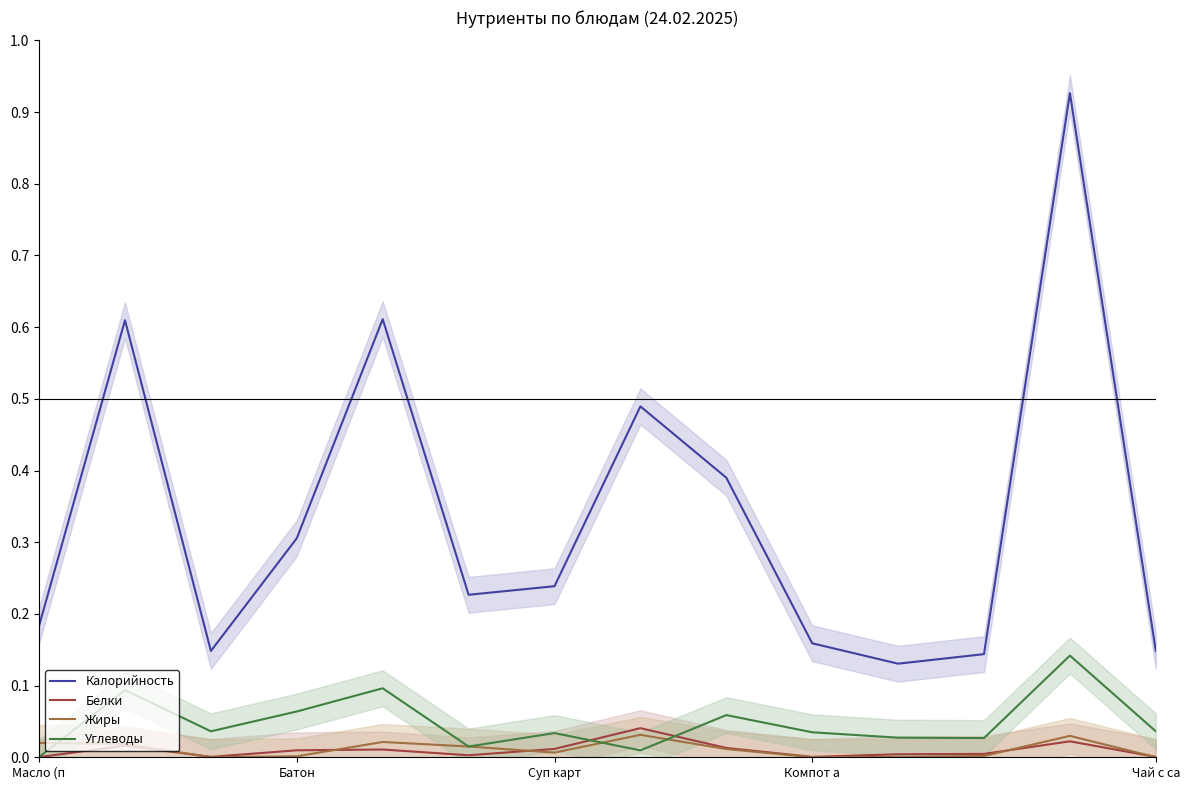

At how many categories does at least one series exceed 0?

14